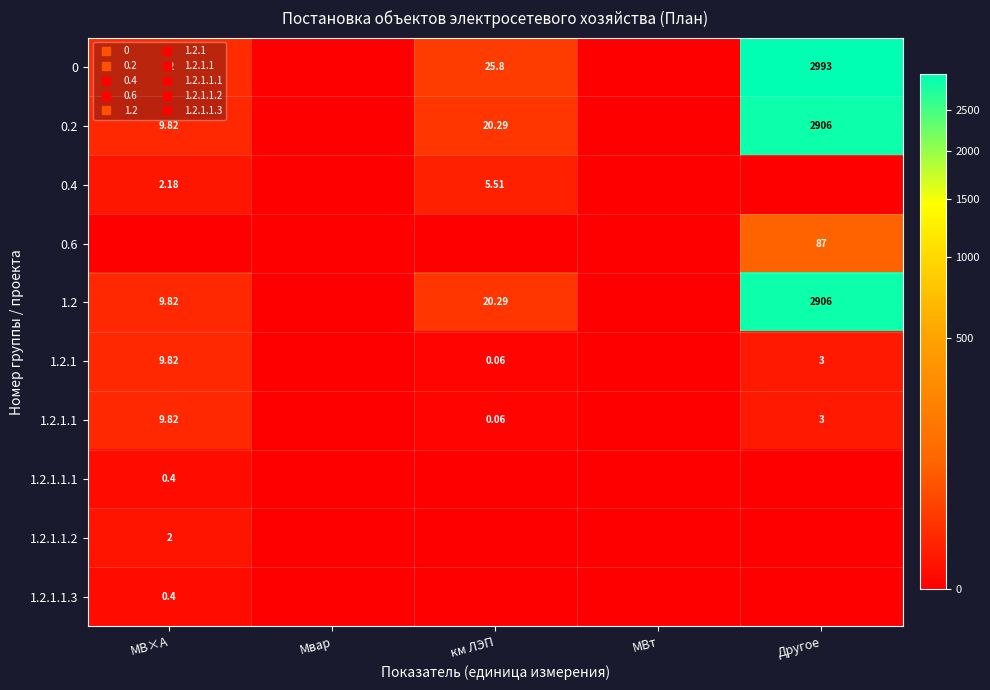

Rank the categories by 0 value from highest to lowest.

Другое, км ЛЭП, МВ×А, Мвар, МВт